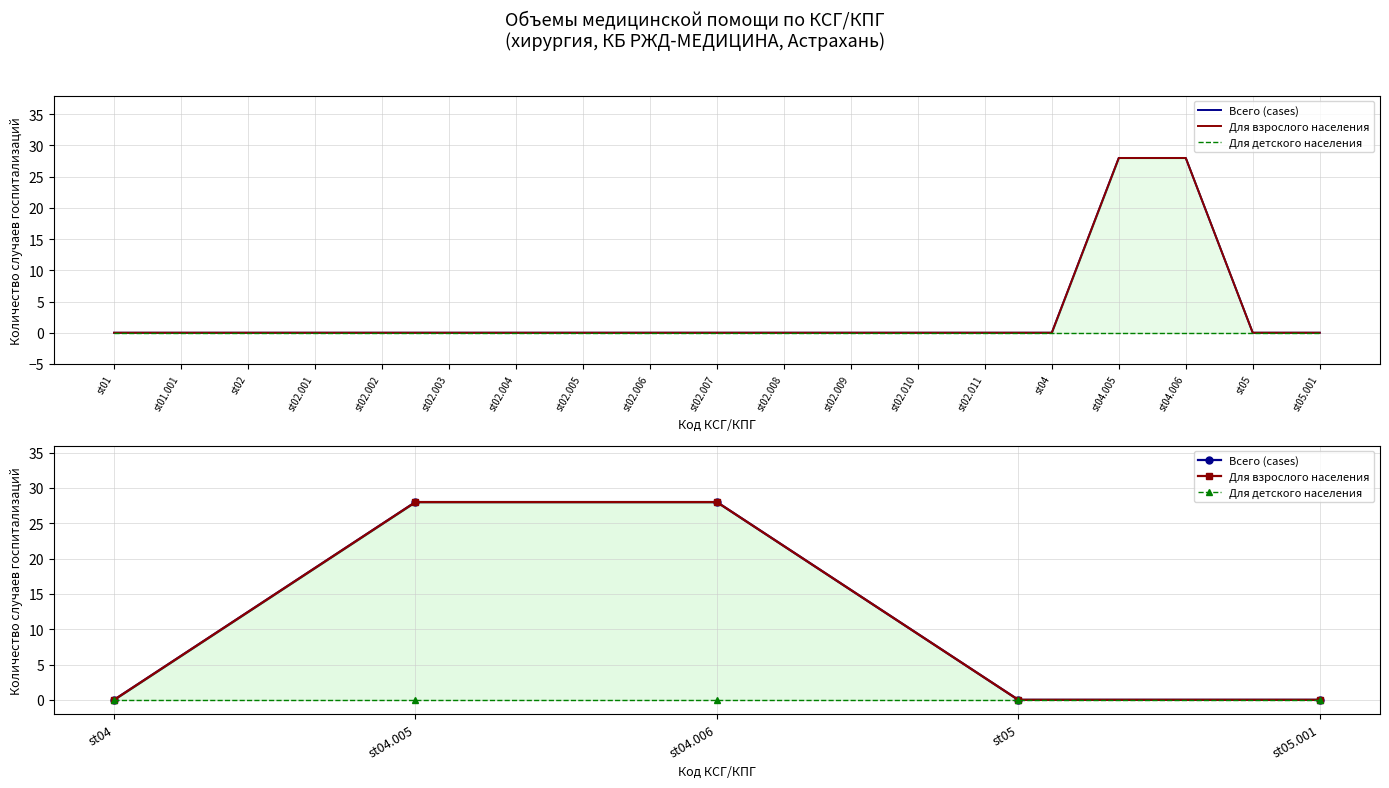

What is the average value of the Для взрослого населения series?

11